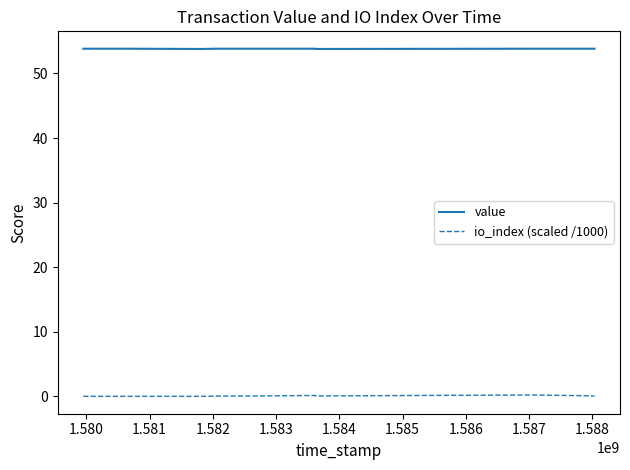

Which series has the largest total across all categories?

value